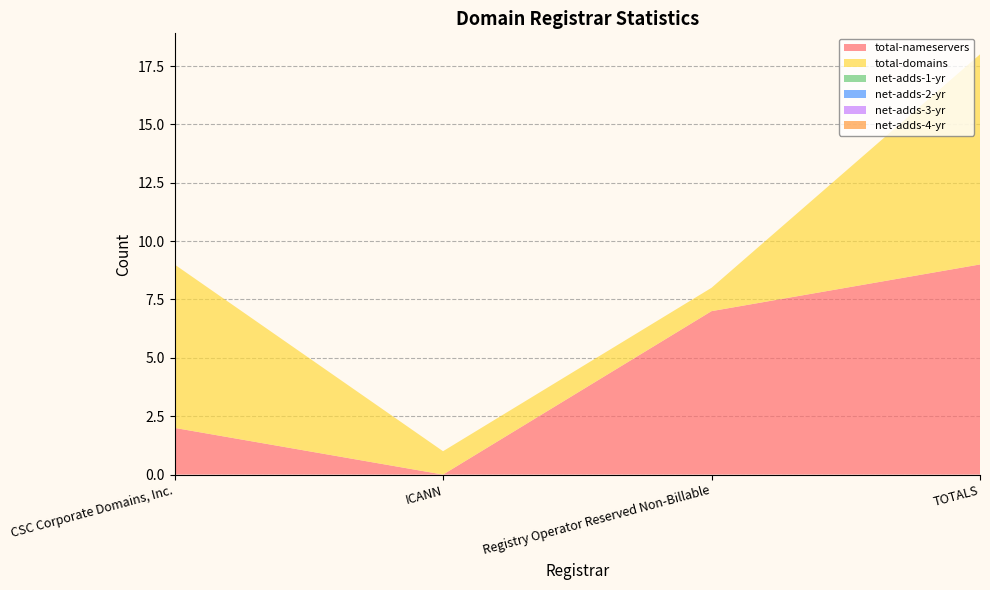

Reading left to right, list all the values displayed in this chart.

total-nameservers: CSC Corporate Domains, Inc.=2	ICANN=0	Registry Operator Reserved Non-Billable=7	TOTALS=9
total-domains: CSC Corporate Domains, Inc.=7	ICANN=1	Registry Operator Reserved Non-Billable=1	TOTALS=9
net-adds-1-yr: CSC Corporate Domains, Inc.=0	ICANN=0	Registry Operator Reserved Non-Billable=0	TOTALS=0
net-adds-2-yr: CSC Corporate Domains, Inc.=0	ICANN=0	Registry Operator Reserved Non-Billable=0	TOTALS=0
net-adds-3-yr: CSC Corporate Domains, Inc.=0	ICANN=0	Registry Operator Reserved Non-Billable=0	TOTALS=0
net-adds-4-yr: CSC Corporate Domains, Inc.=0	ICANN=0	Registry Operator Reserved Non-Billable=0	TOTALS=0